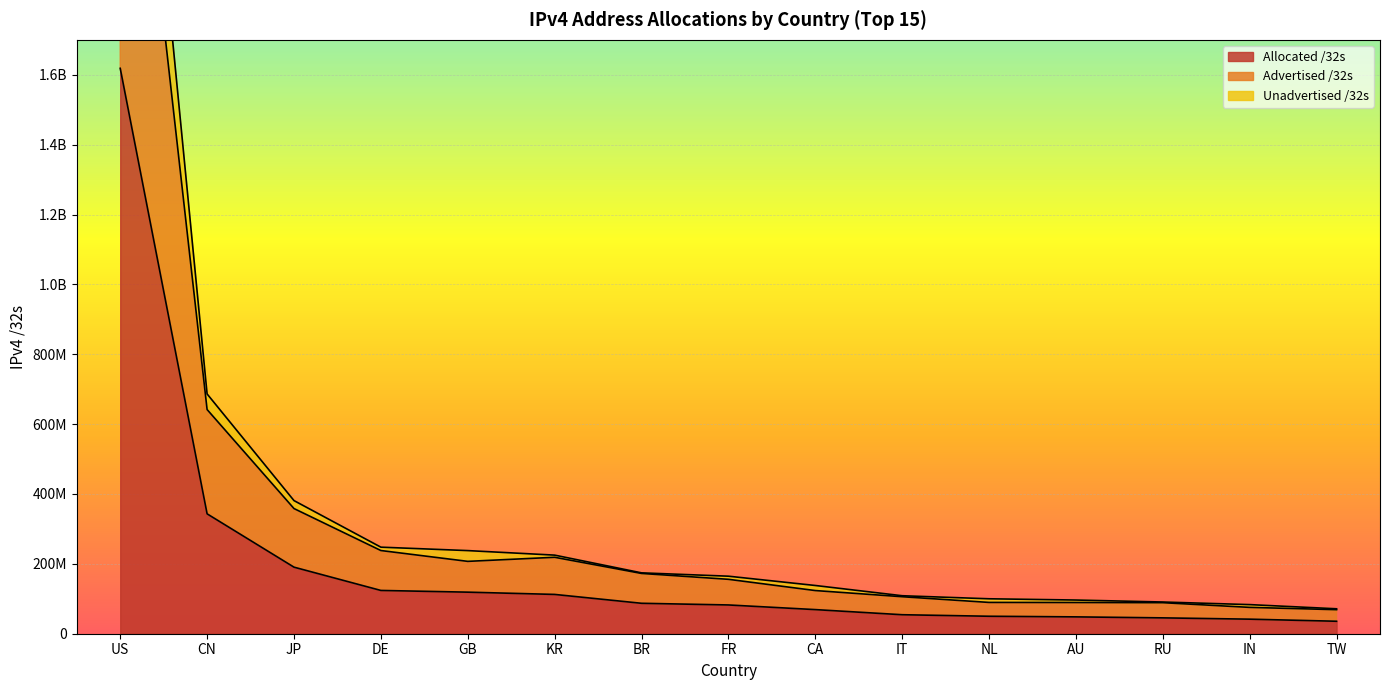

What is the label of the 10th point from the left?

IT